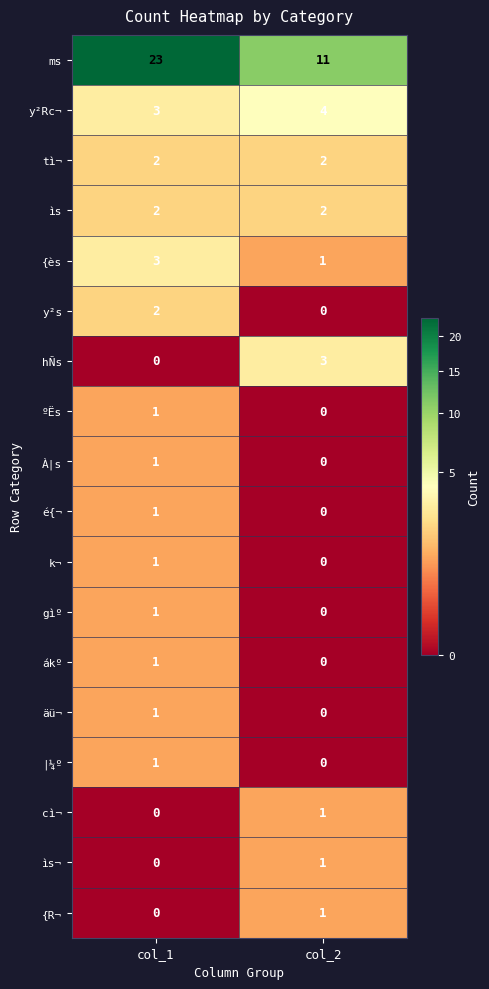

Which series has the widest spread of values?

ms